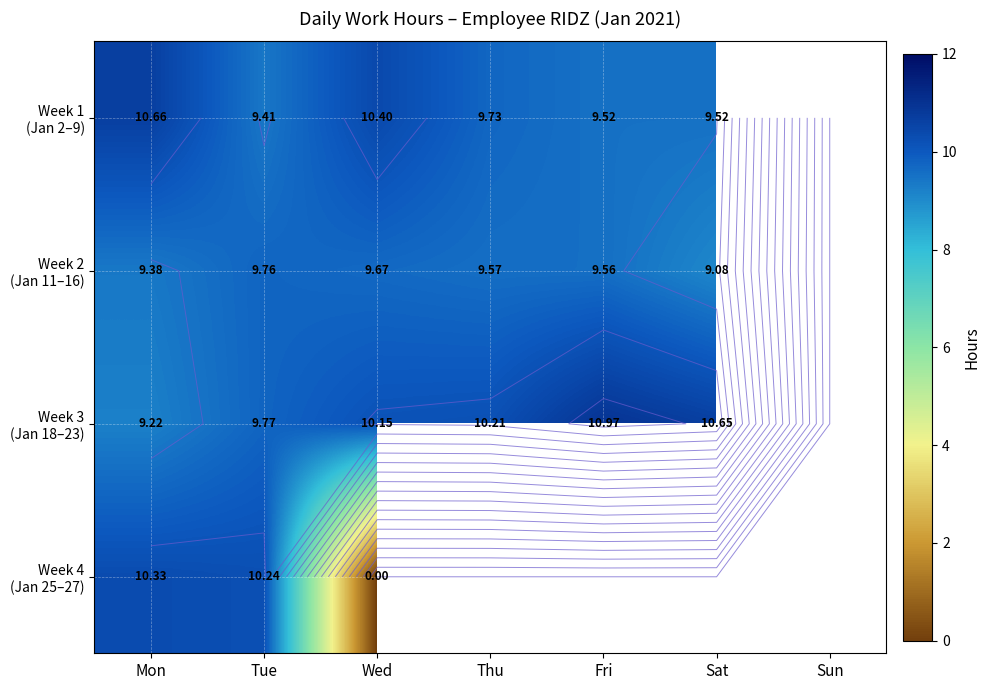

Which series changed the most between Thu and Fri?

Week 3 (Jan 18–23)